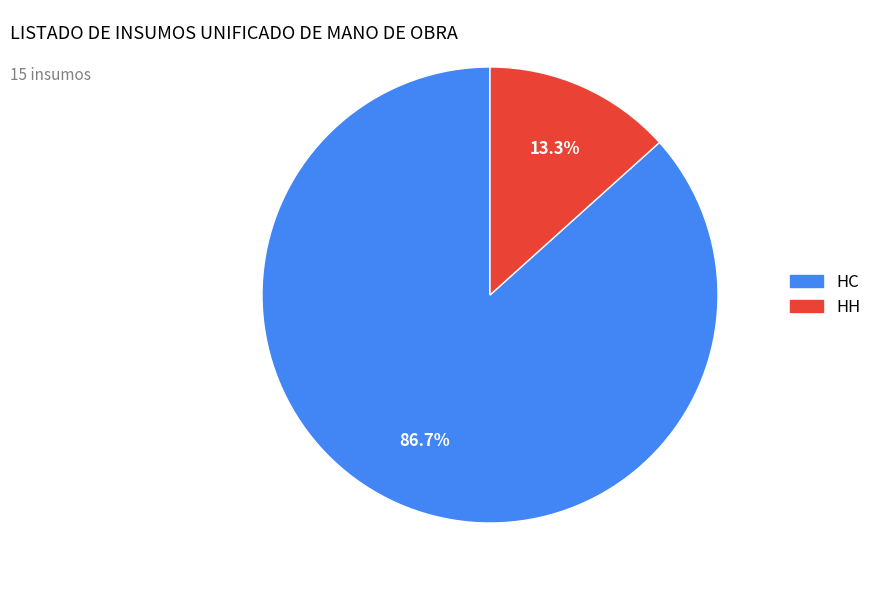

What portion of the pie excludes HC?

13.3%